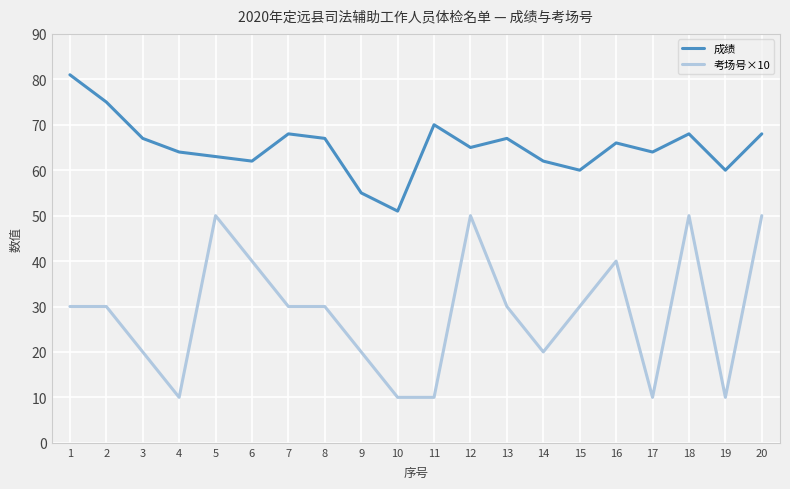

Is it true that 成绩 equals 67 at 3?

True